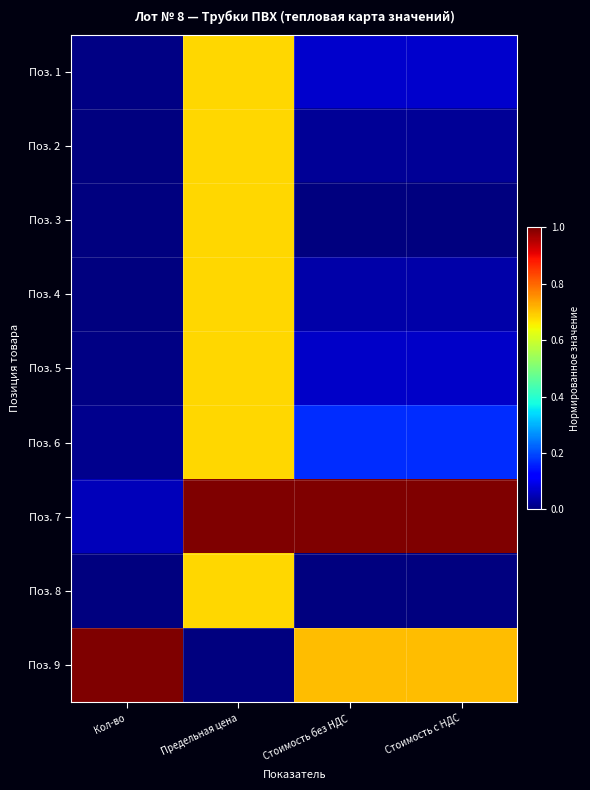

At how many categories does at least one series exceed 0?

4